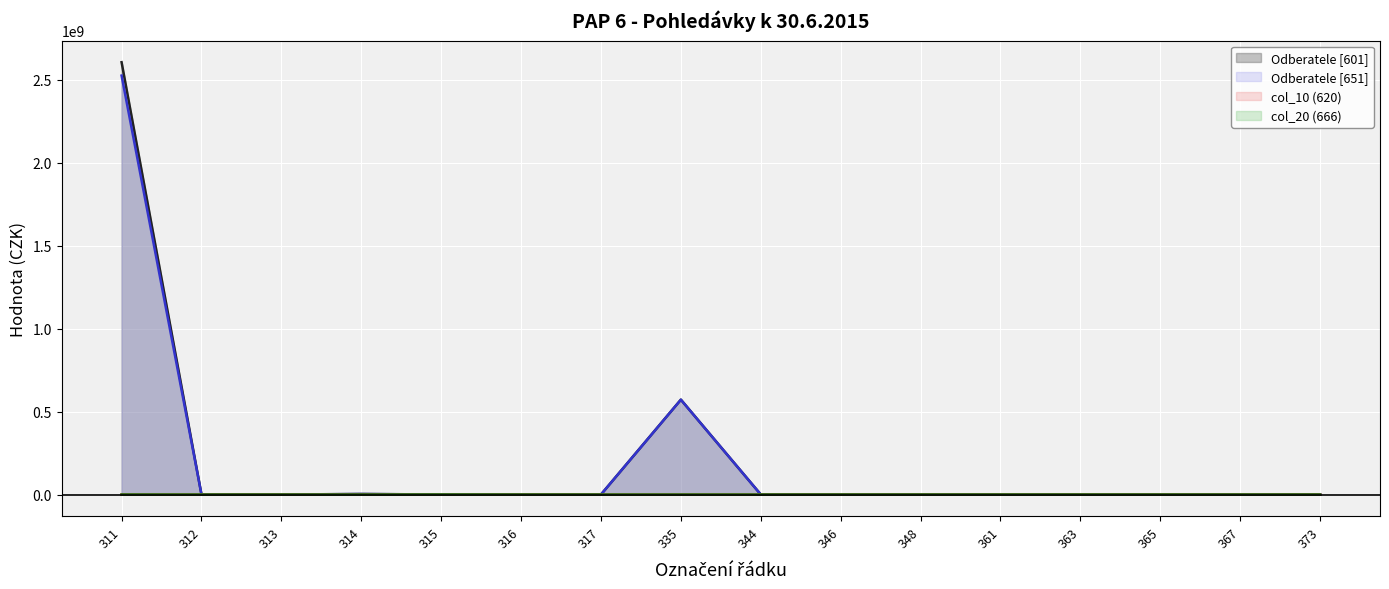

Reading left to right, extract all data points from this chart.

Odberatele [601] (line): 311=2607236100.5	312=0.0	313=0.0	314=3100504.5	315=223350.0	316=0.0	317=0.0	335=572075816.0	344=0.0	346=0.0	348=0.0	361=0.0	363=0.0	365=0.0	367=0.0	373=0.0
Odberatele [651] (line): 311=2526532801.4	312=0.0	313=0.0	314=2807241.2	315=185394.7	316=0.0	317=0.0	335=571816365.0	344=0.0	346=0.0	348=0.0	361=0.0	363=0.0	365=0.0	367=0.0	373=0.0
col_10 (620) (line): 311=31952.0	312=0.0	313=0.0	314=0.0	315=0.0	316=0.0	317=0.0	335=0.0	344=0.0	346=0.0	348=0.0	361=0.0	363=0.0	365=0.0	367=0.0	373=0.0
col_20 (666) (line): 311=110994.2	312=0.0	313=0.0	314=0.0	315=250700.0	316=0.0	317=0.0	335=0.0	344=0.0	346=0.0	348=0.0	361=0.0	363=0.0	365=0.0	367=0.0	373=0.0